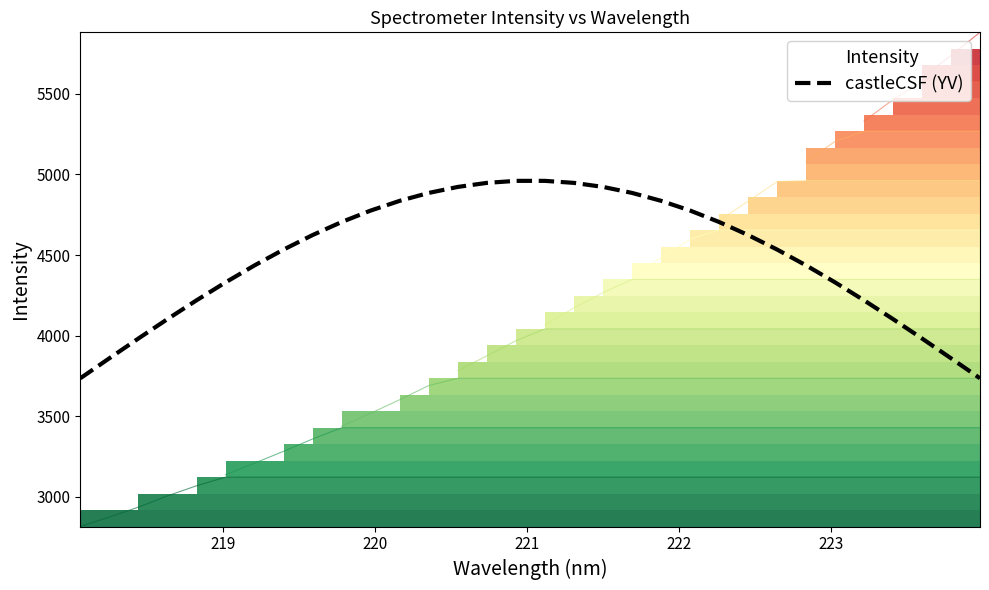

What is the maximum value for castleCSF (YV)?

4960.4